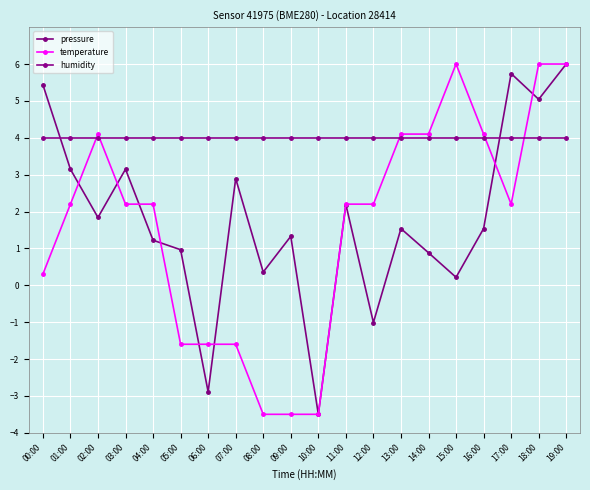

What is the total value across all series at 00:00?

9.7